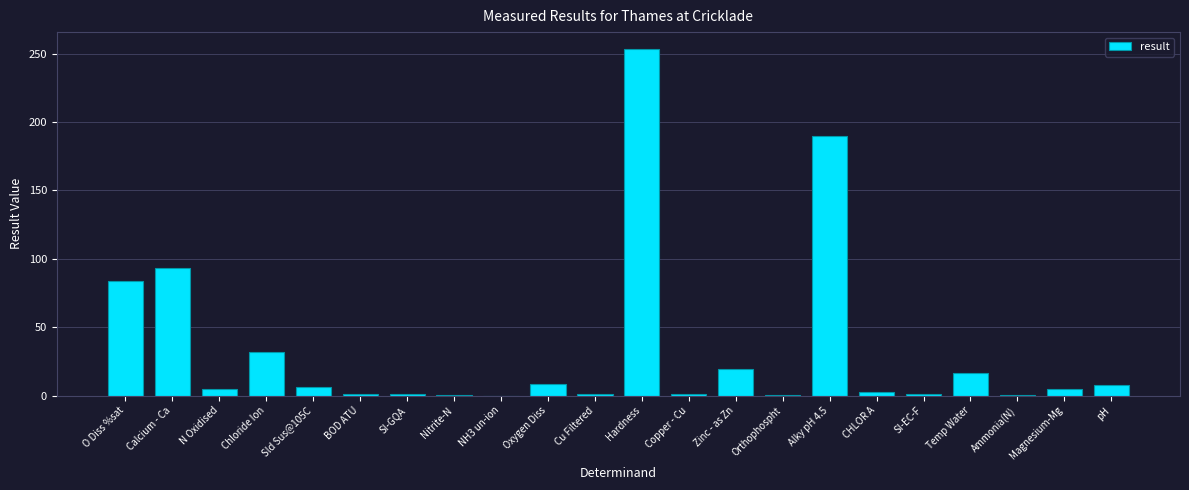

What is the change in value from Chloride Ion to Alky pH 4.5?

+157.9